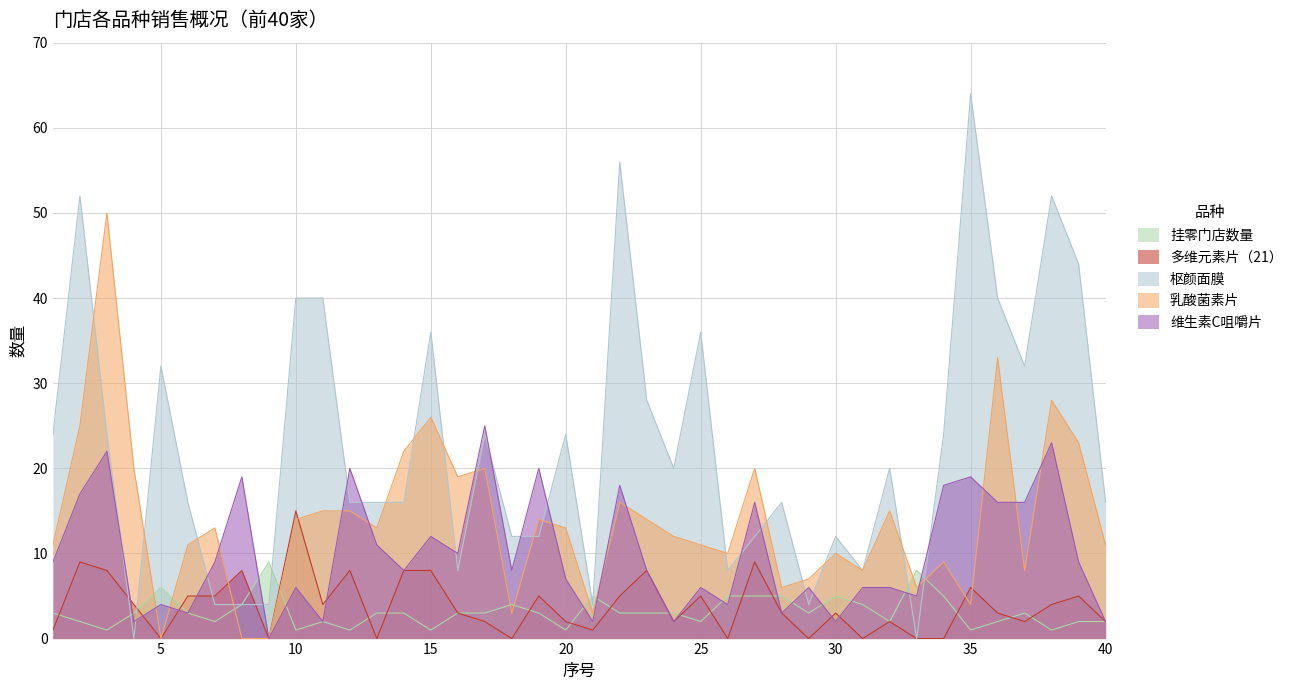

How many series are shown in this chart?

5